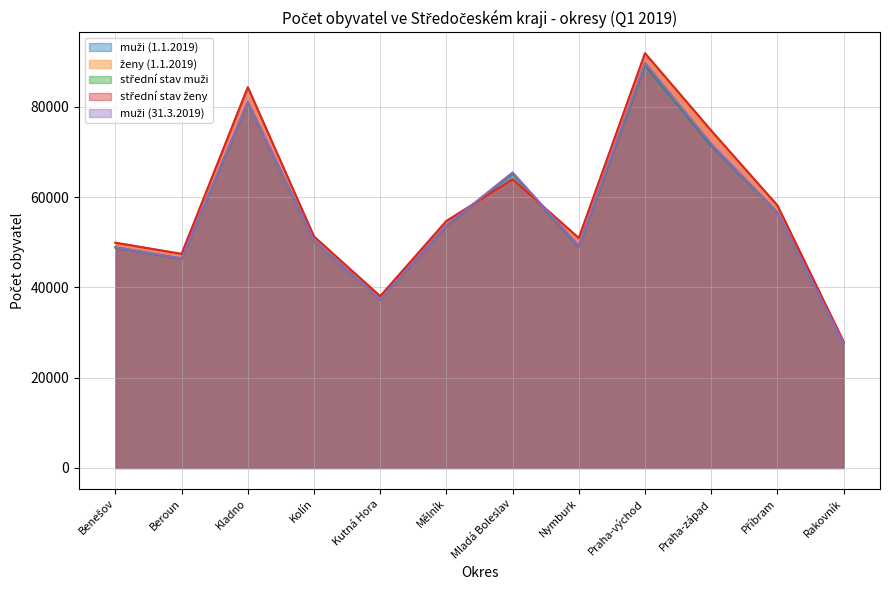

Reading left to right, extract all data points from this chart.

muži (1.1.2019): Benešov=48828	Beroun=46343	Kladno=80971	Kolín=50392	Kutná Hora=37319	Mělník=53657	Mladá Boleslav=65228	Nymburk=49029	Praha-východ=89277	Praha-západ=71446	Příbram=56624	Rakovník=27582
ženy (1.1.2019): Benešov=49880	Beroun=47383	Kladno=84300	Kolín=51212	Kutná Hora=38051	Mělník=54695	Mladá Boleslav=63908	Nymburk=50844	Praha-východ=91668	Praha-západ=74558	Příbram=58154	Rakovník=27983
střední stav muži: Benešov=48885	Beroun=46390	Kladno=81051	Kolín=50448	Kutná Hora=37327	Mělník=53725	Mladá Boleslav=65374	Nymburk=49157	Praha-východ=89552	Praha-západ=71671	Příbram=56609	Rakovník=27589
střední stav ženy: Benešov=49905	Beroun=47438	Kladno=84377	Kolín=51284	Kutná Hora=38056	Mělník=54725	Mladá Boleslav=63944	Nymburk=50963	Praha-východ=91917	Praha-západ=74790	Příbram=58186	Rakovník=27959
muži (31.3.2019): Benešov=48931	Beroun=46421	Kladno=81129	Kolín=50472	Kutná Hora=37346	Mělník=53766	Mladá Boleslav=65474	Nymburk=49206	Praha-východ=89806	Praha-západ=71847	Příbram=56612	Rakovník=27602